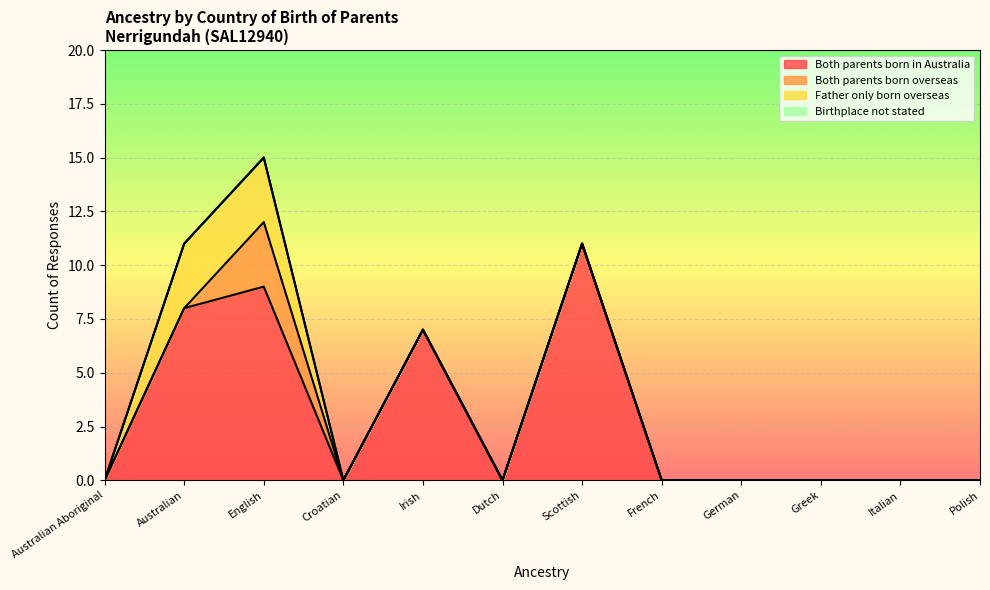

What is the difference between the Both parents born in Australia values at Scottish and Australian?

3